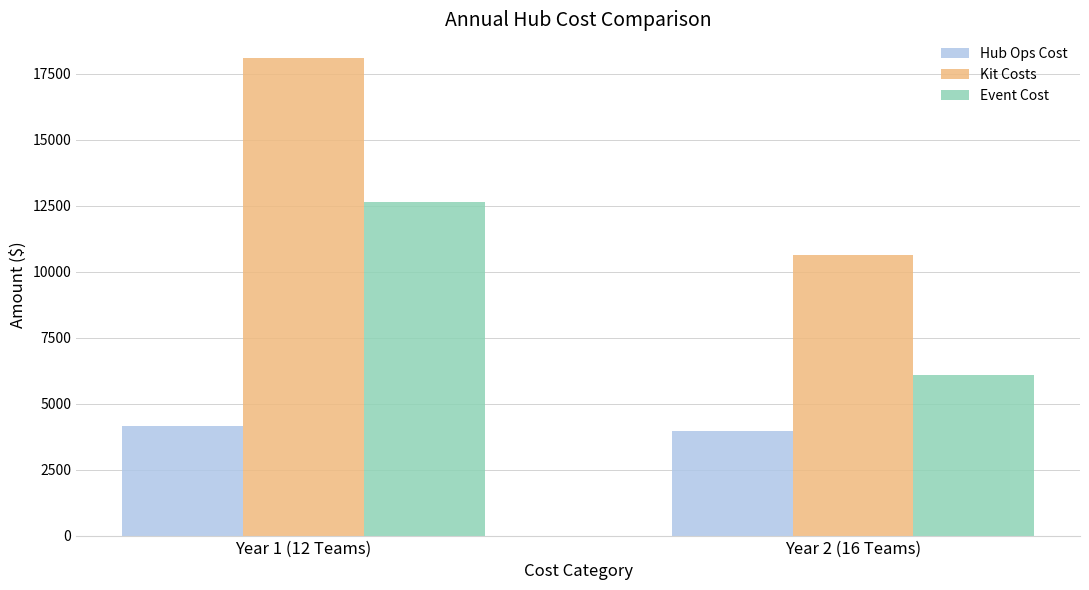

How many bars are there in each group?

3